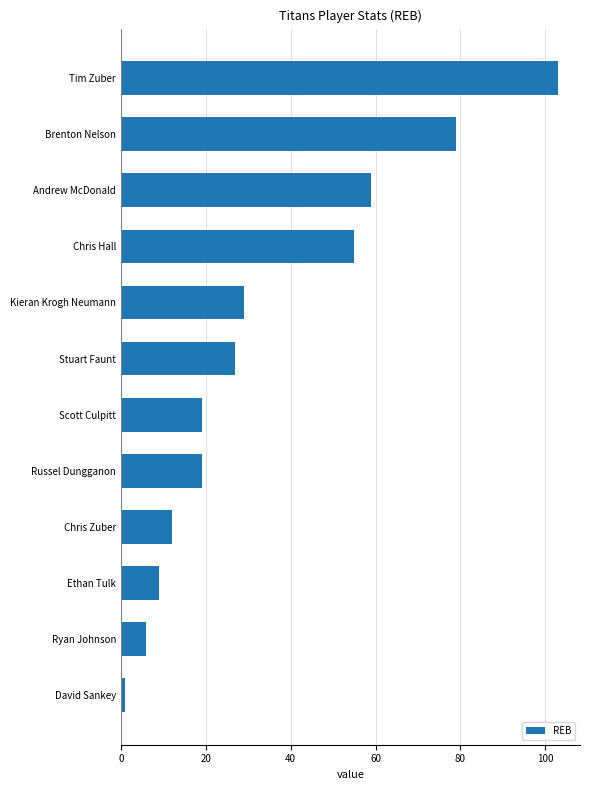

Reading top to bottom, transcribe all the data shown in this chart.

103	79	59	55	29	27	19	19	12	9	6	1